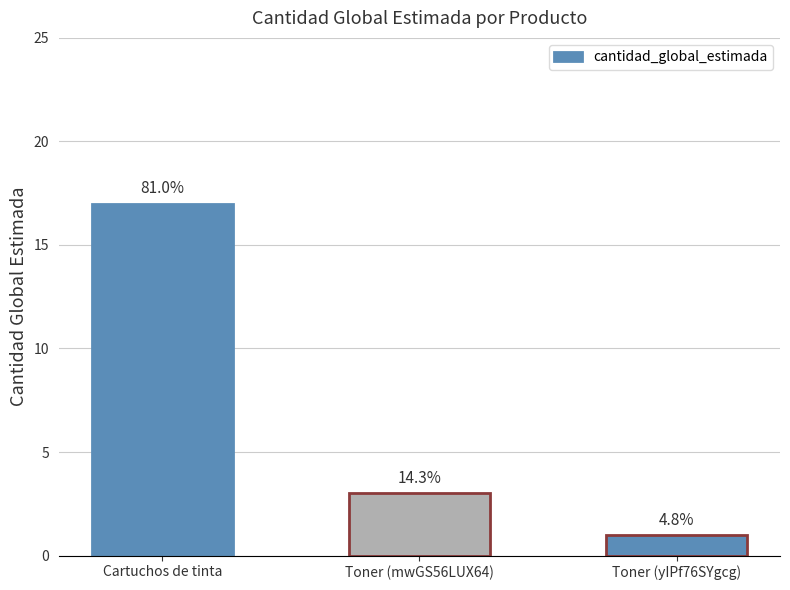

What is the greatest value displayed?

17